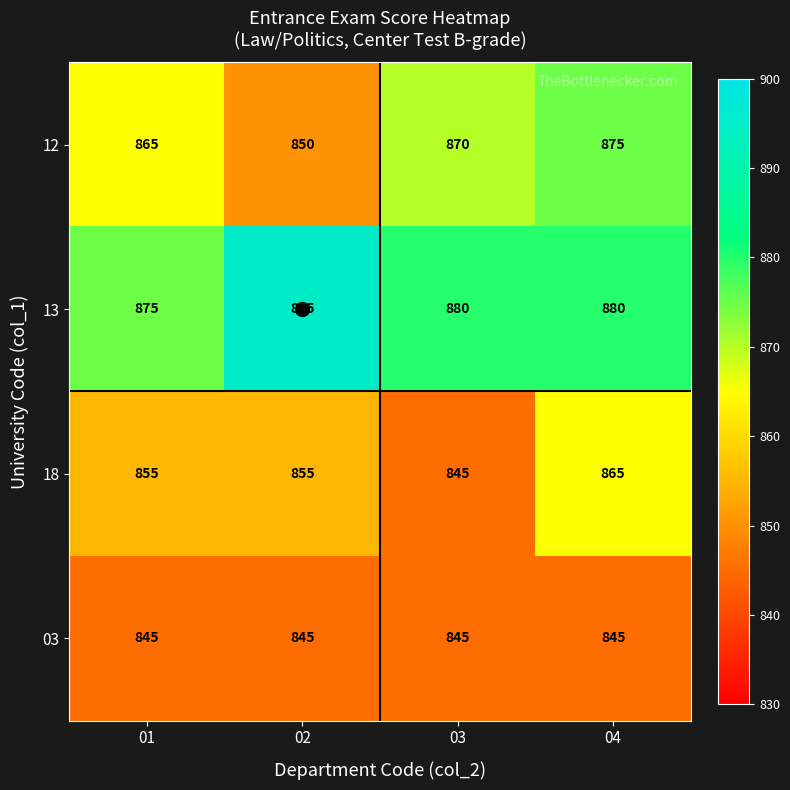

Count the 12 values in the range 865 to 875.

3